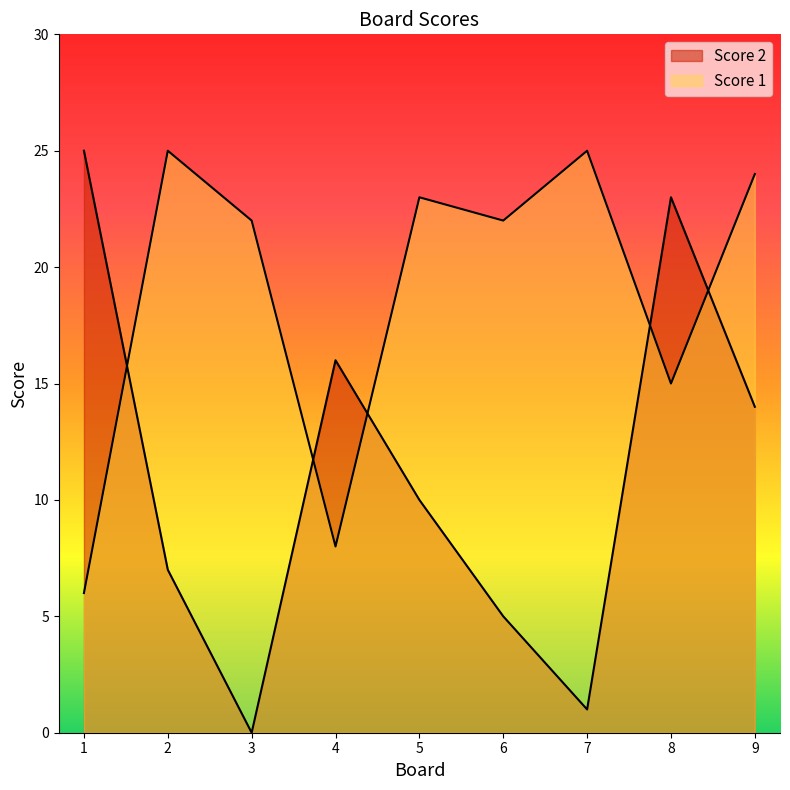

How many lines are shown in the chart?

2